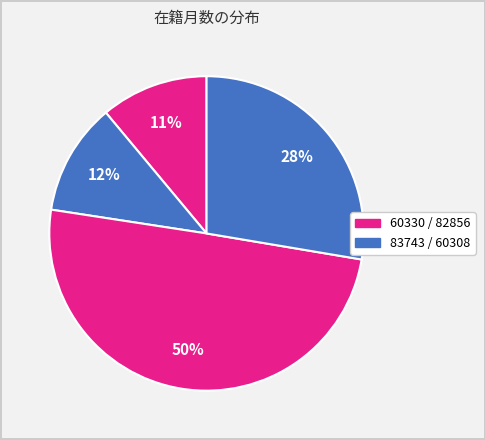

Which category has the smallest portion of the pie?

60330